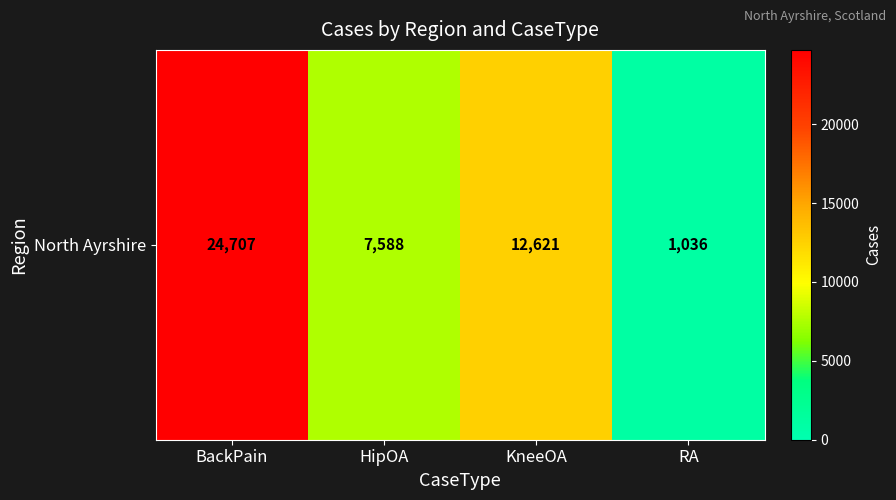

What is the greatest value displayed?

24707